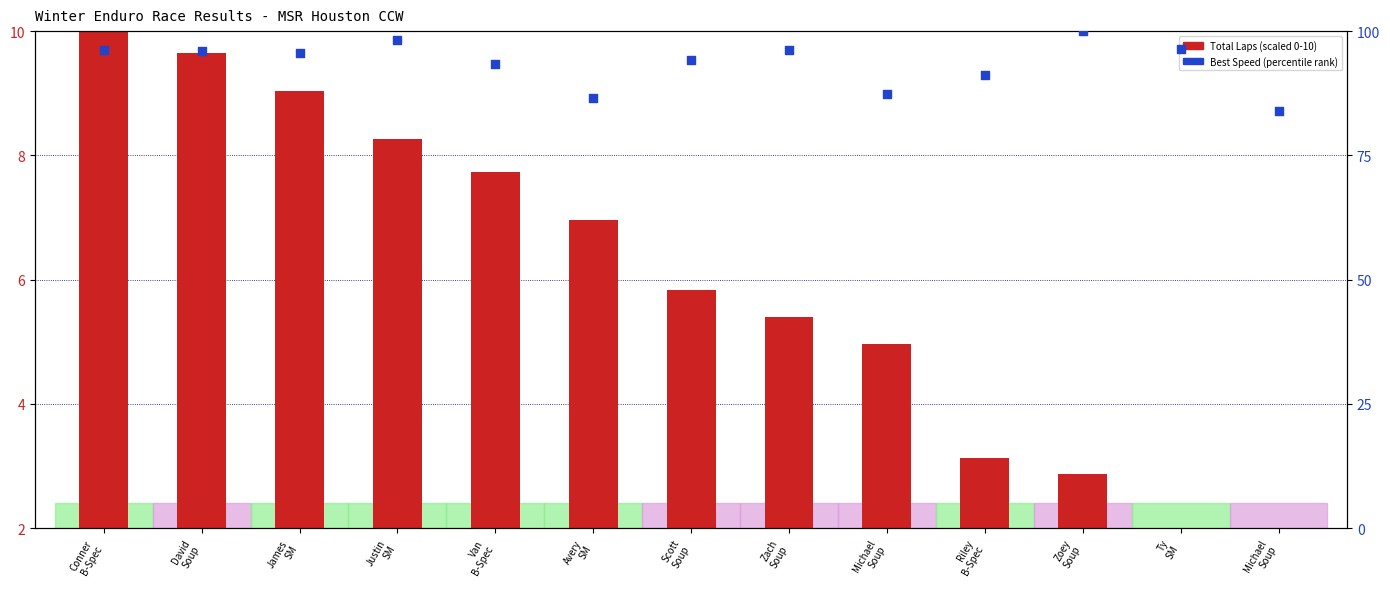

Is the value of Total Laps (scaled) at Scott
Soup greater than the value of Best Speed (percentile) at Conner
B-Spec?

No